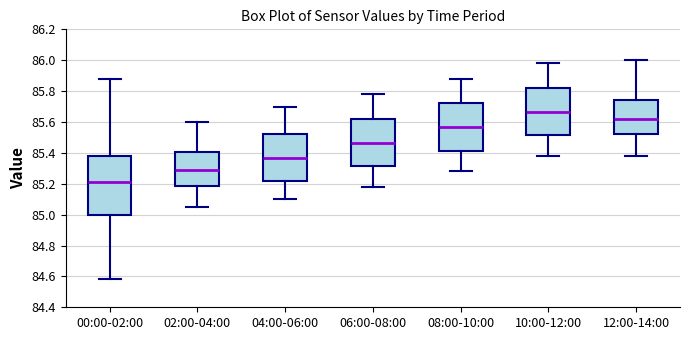

Where does the median line of the box for 10:00-12:00 sit on the y-axis? The values are not printed on the chart, so give them approximately, as read against the axis.

85.66